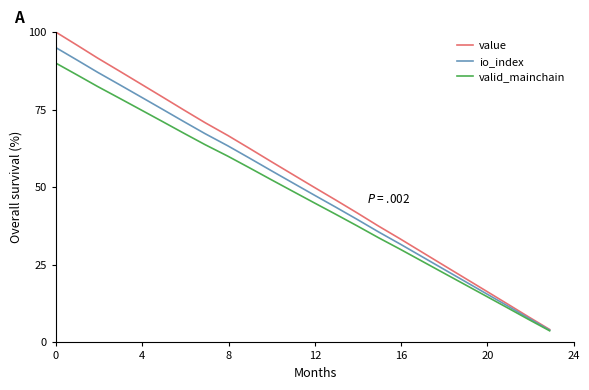

Rank the series by their maximum value, from lowest to highest.

valid_mainchain, io_index, value